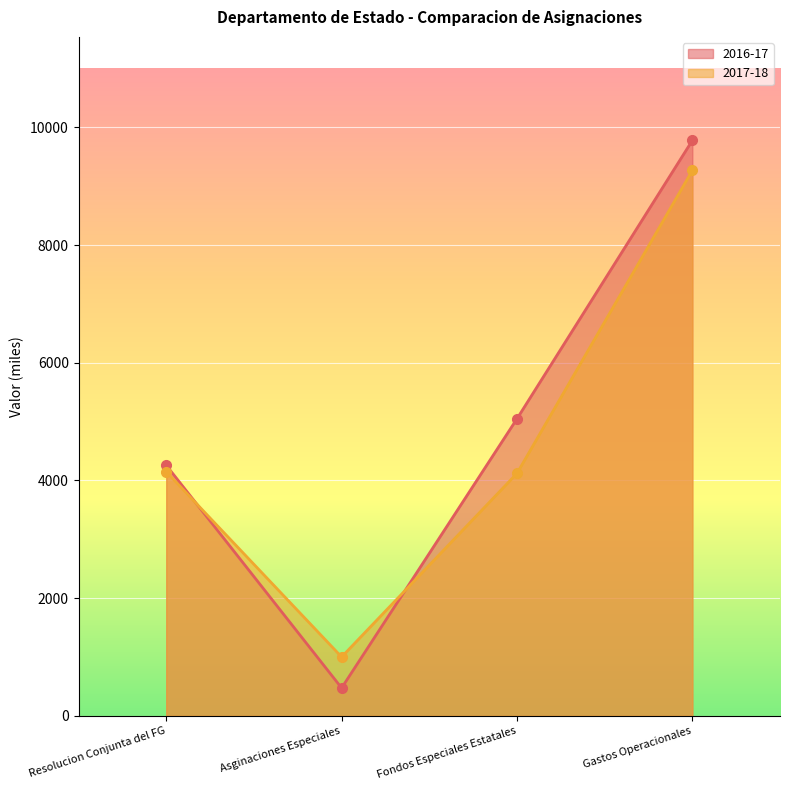

Is the value of 2017-18 at Fondos Especiales Estatales greater than the value of 2016-17 at Resolucion Conjunta del FG?

No